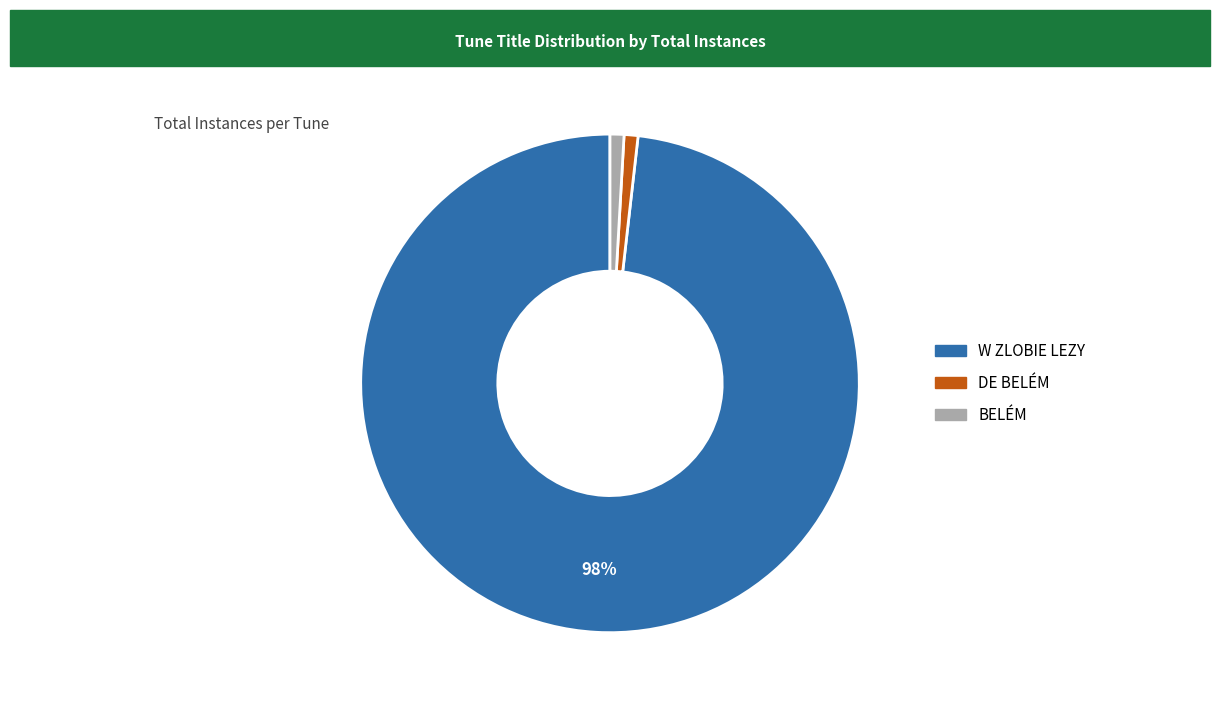

To the nearest percent, what portion does W ZLOBIE LEZY represent?

98%